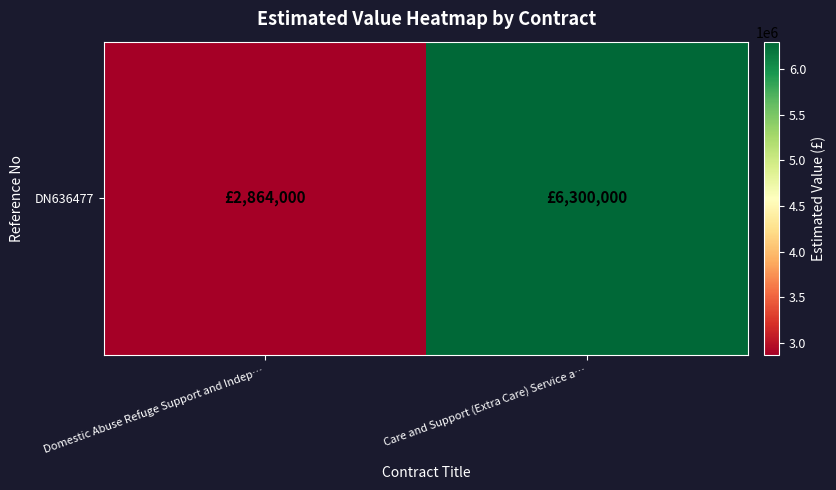

The value at Care and Support (Extra Care) Service a… is 9229016. True or false?

False